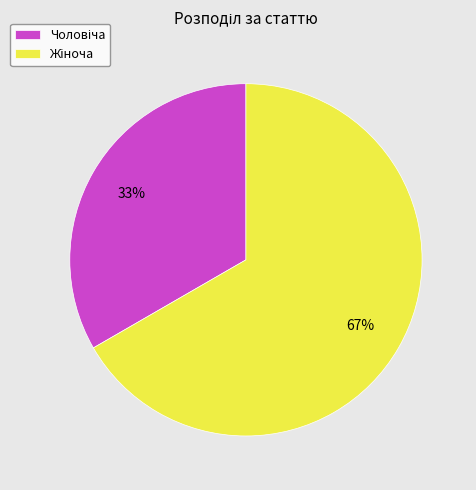

To the nearest percent, what is the average slice percentage?

50%